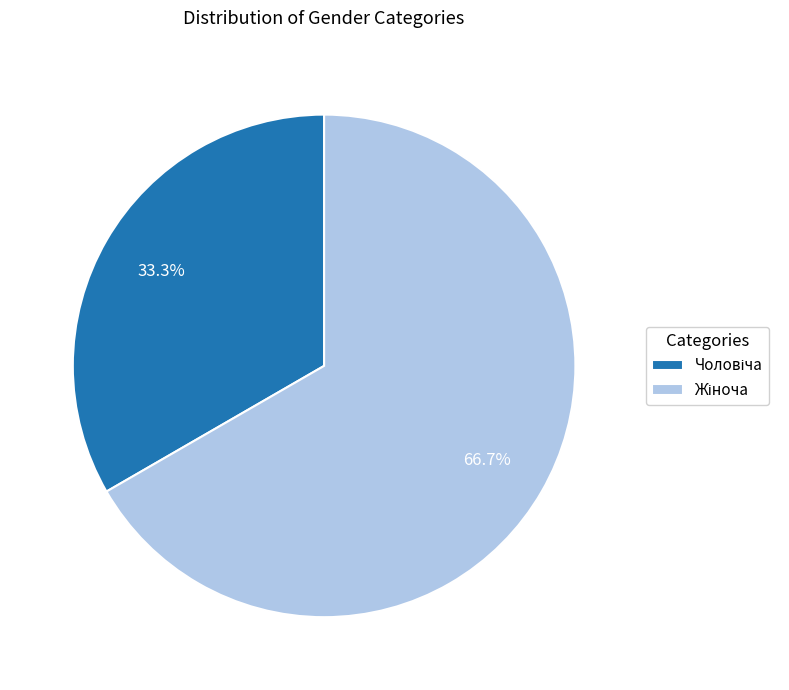

How many slices are in this pie chart?

2